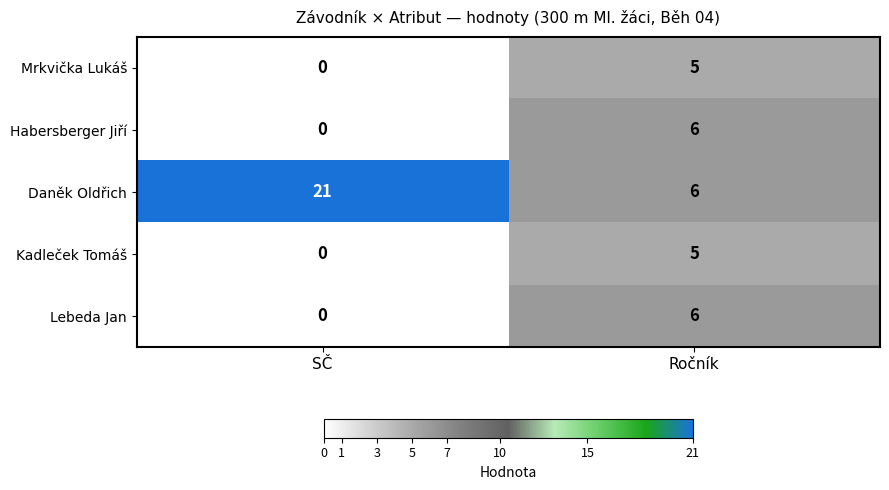

What is the difference between the Mrkvička Lukáš values at SČ and Ročník?

5